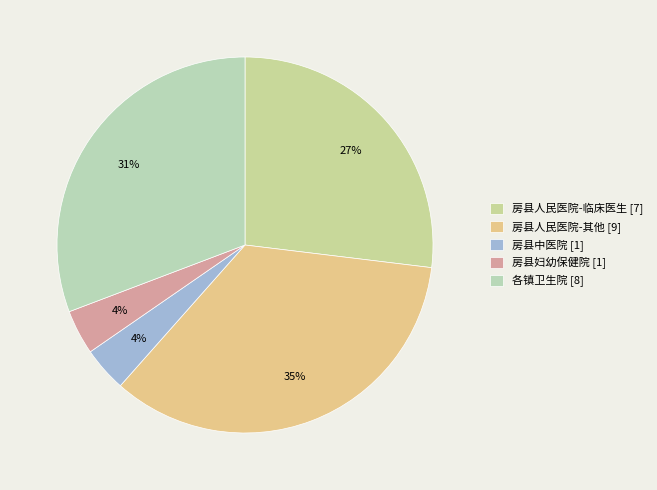

Count the number of slices in the pie.

5